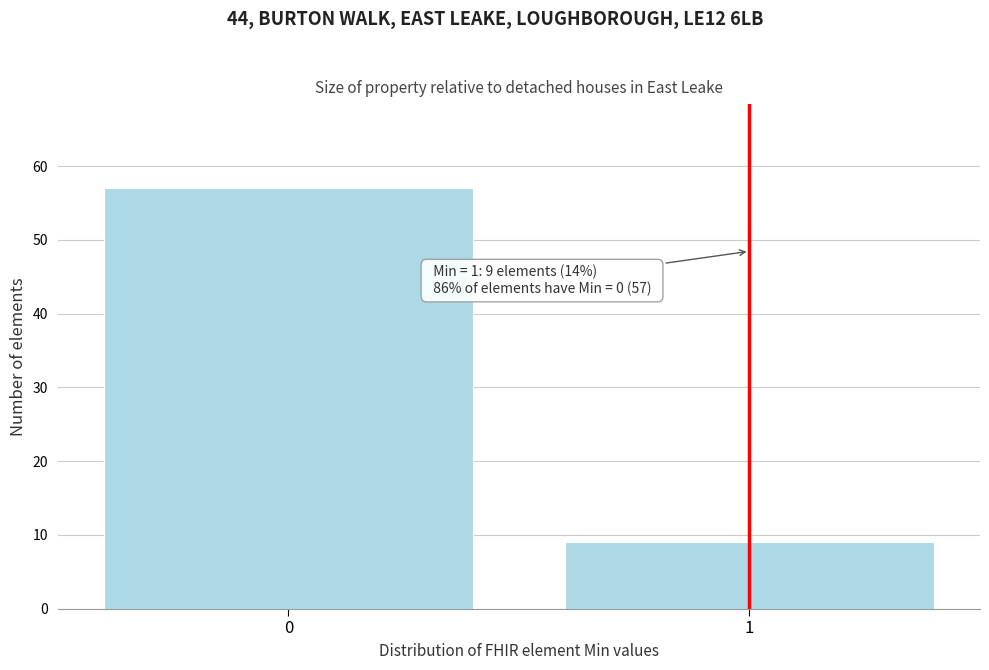

Reading left to right, extract all data points from this chart.

0=57	1=9